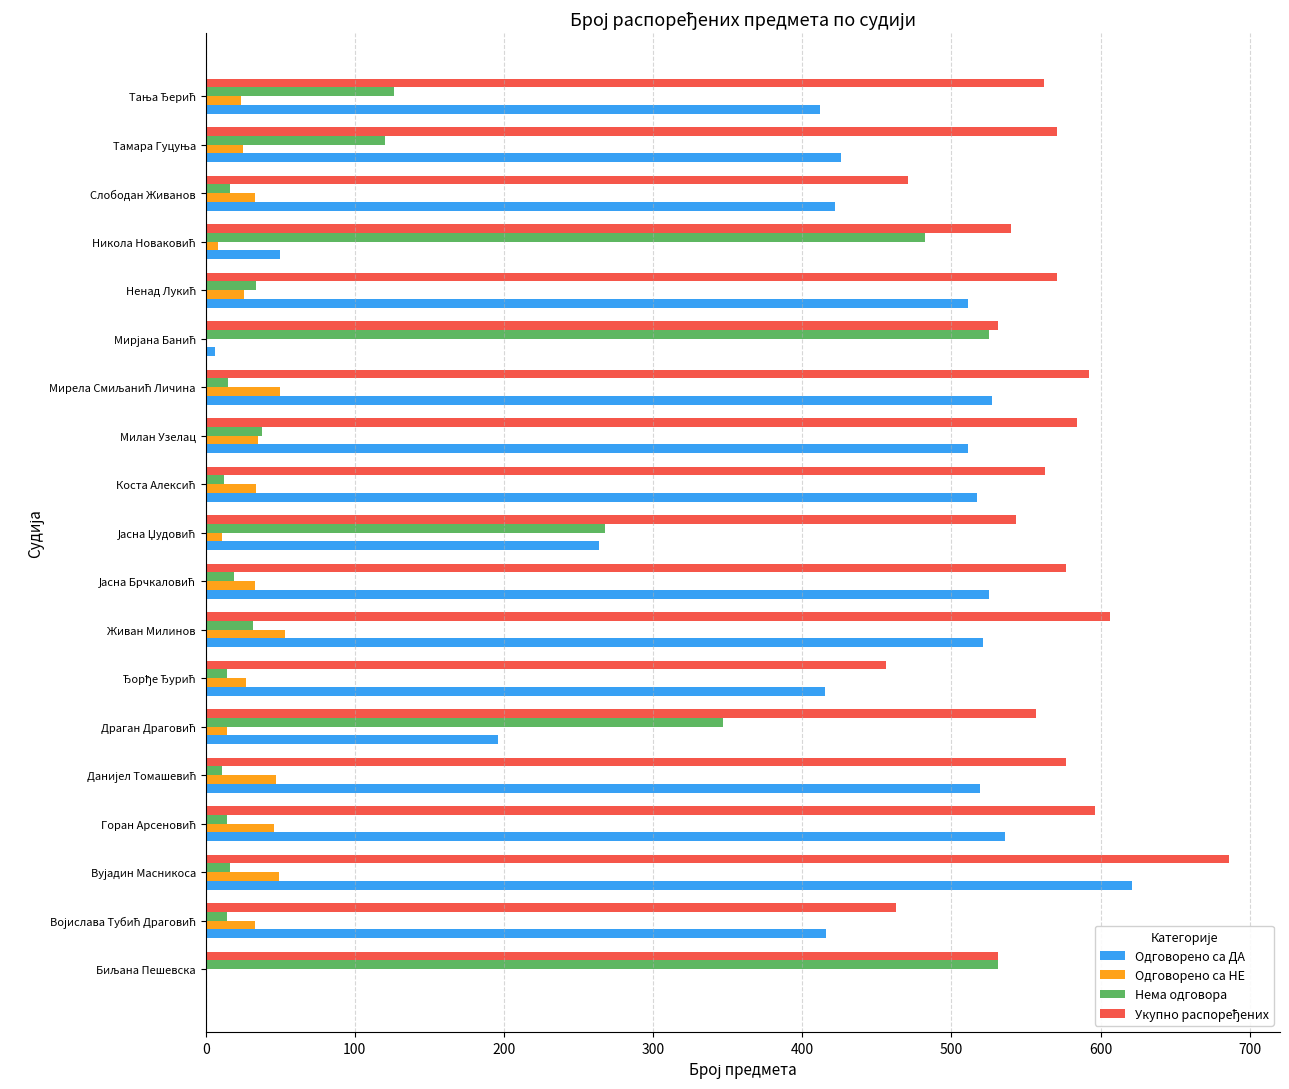

What is the sum of all Одговорено са НЕ values?

548